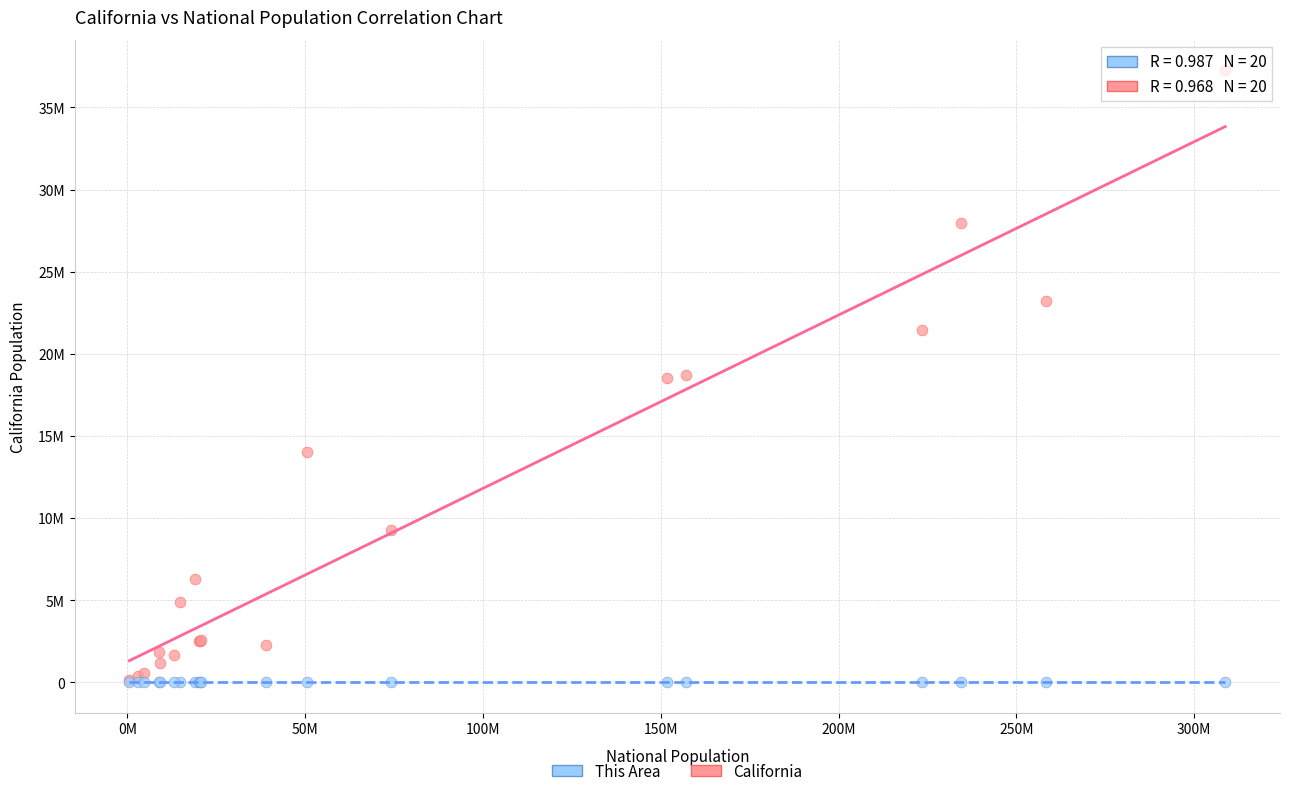

What are all the series names shown in the legend?

This Area, California